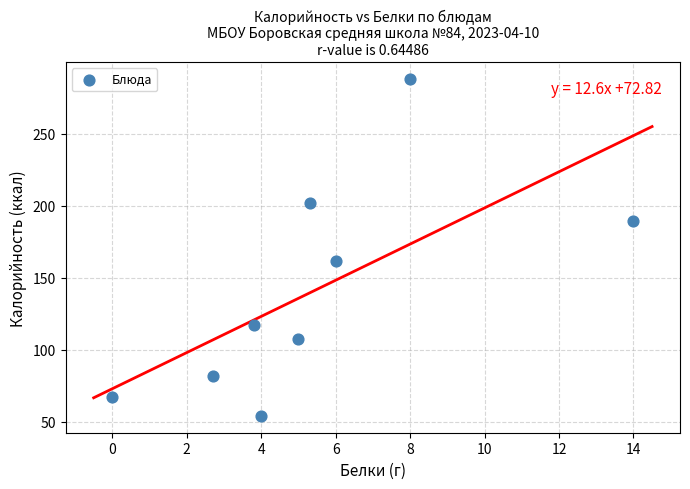

What Y value in the scatter plot is closest to 171?

161.7